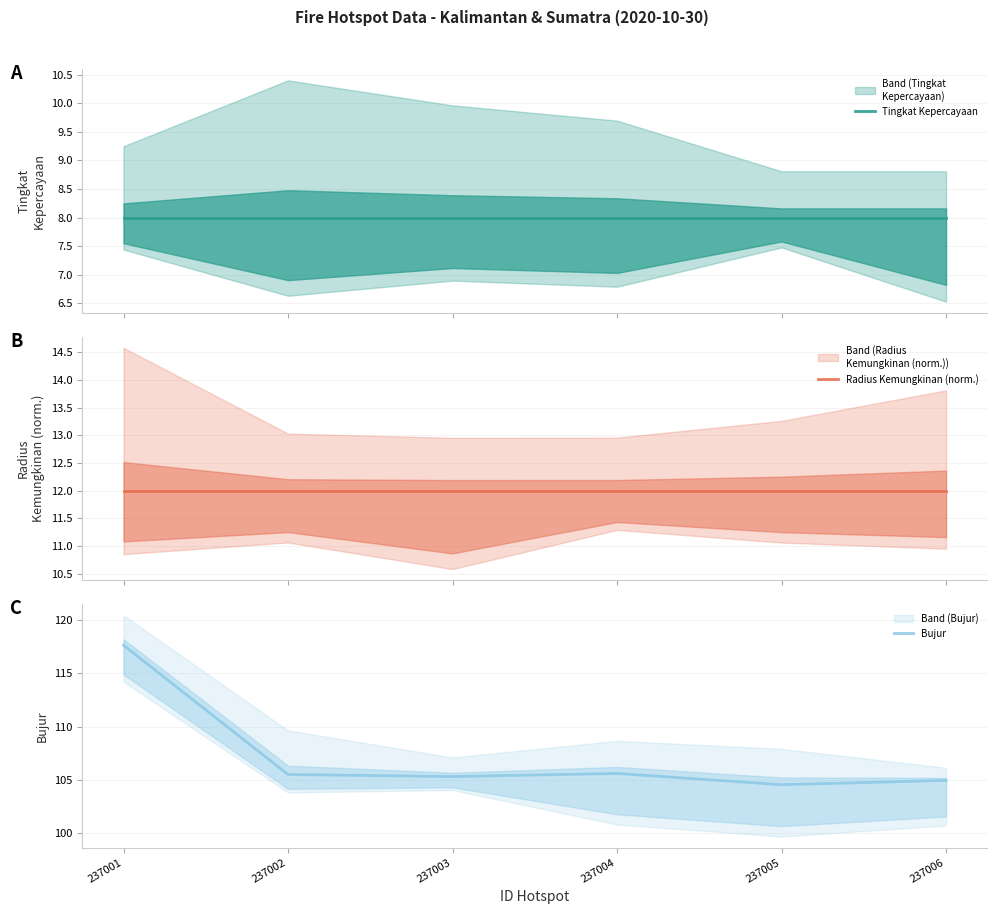

Does the chart display data point markers on the line(s)?

No